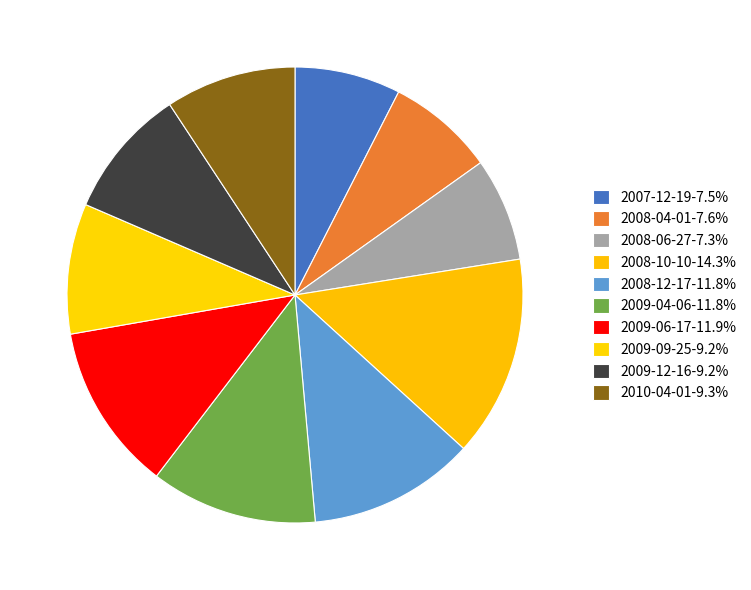

Does 2009-04-06 account for over 50% of the chart?

No